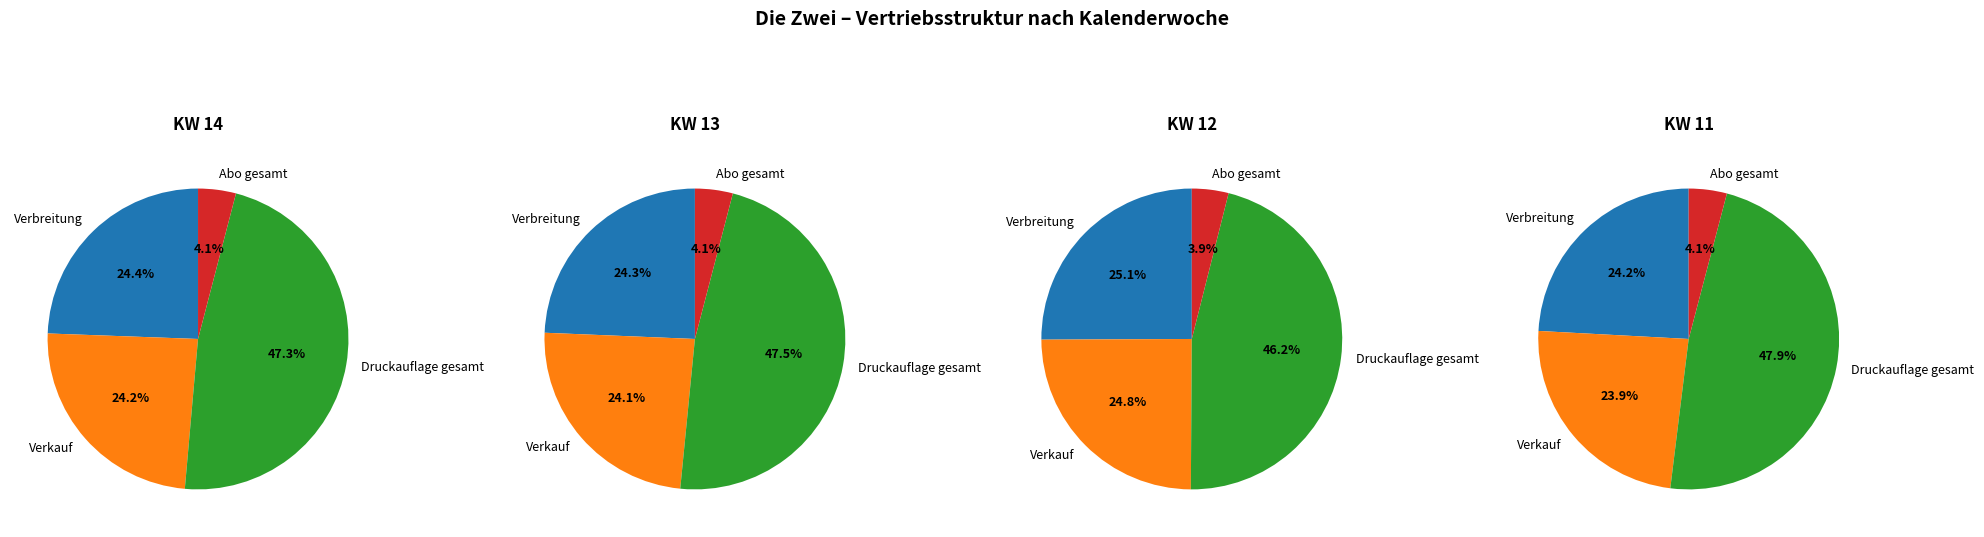

What is the smallest slice in the pie chart?

KW 12